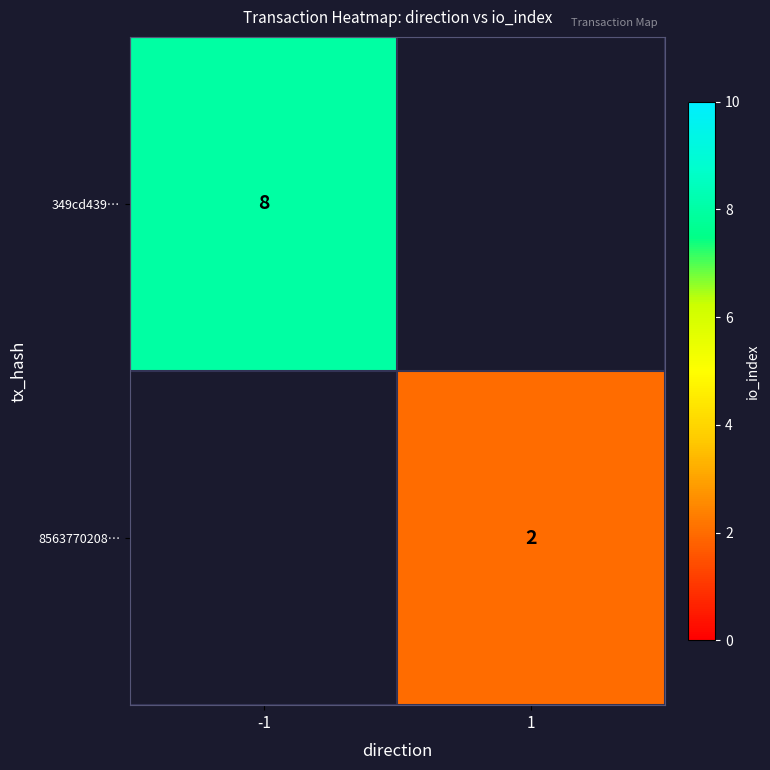

The value of 349cd439… at -1 is 12. True or false?

False